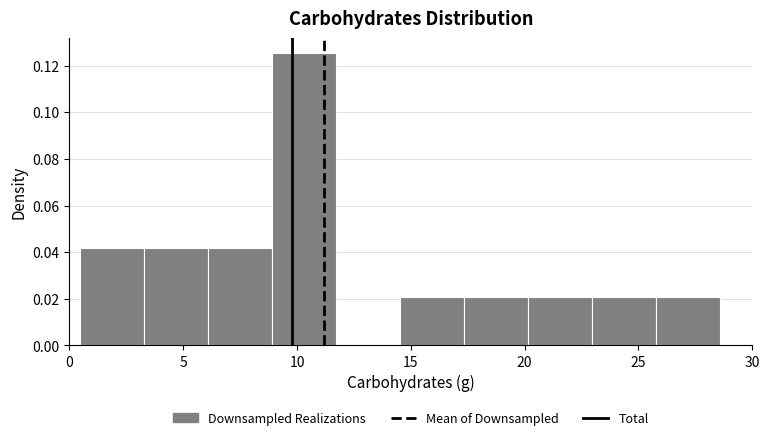

Reading left to right, list every bar in this chart as the range it spans on the x-axis followed by its height. Neither the bar edges nor the heights are printed on the chart, so give them approximately, as read against the axes.

0.5 to 3.5: 0.042
3.5 to 6.0: 0.042
6.0 to 9.0: 0.042
9.0 to 11.5: 0.126
11.5 to 14.5: 0
14.5 to 17.5: 0.020
17.5 to 20.0: 0.020
20.0 to 23.0: 0.020
23.0 to 26.0: 0.020
26.0 to 28.5: 0.020